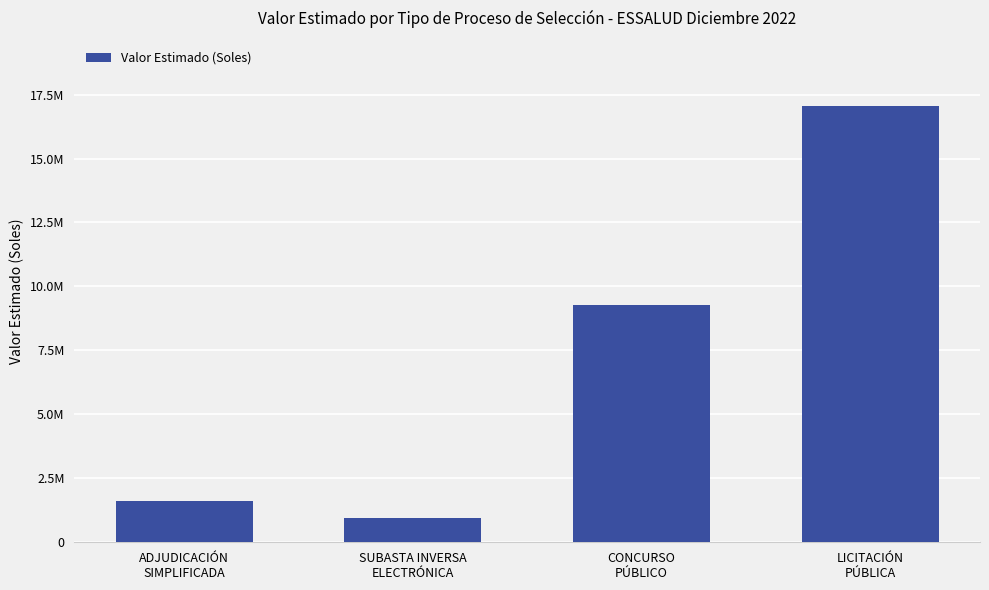

What is the label of the 4th bar from the right?

ADJUDICACIÓN
SIMPLIFICADA